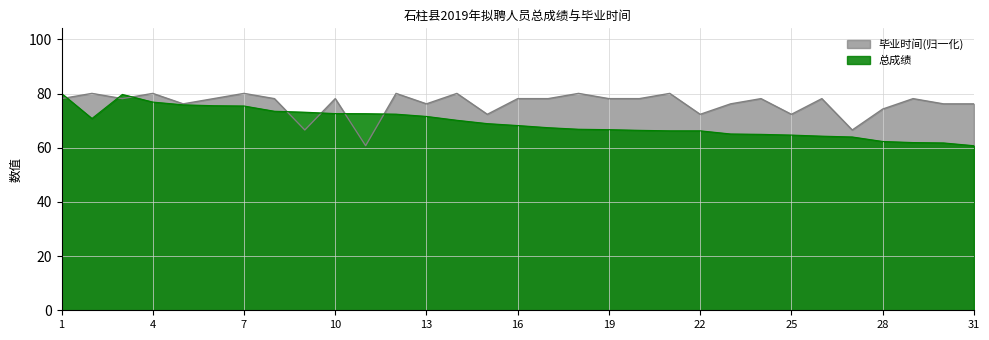

At which label does 毕业时间 first exceed 78?

1